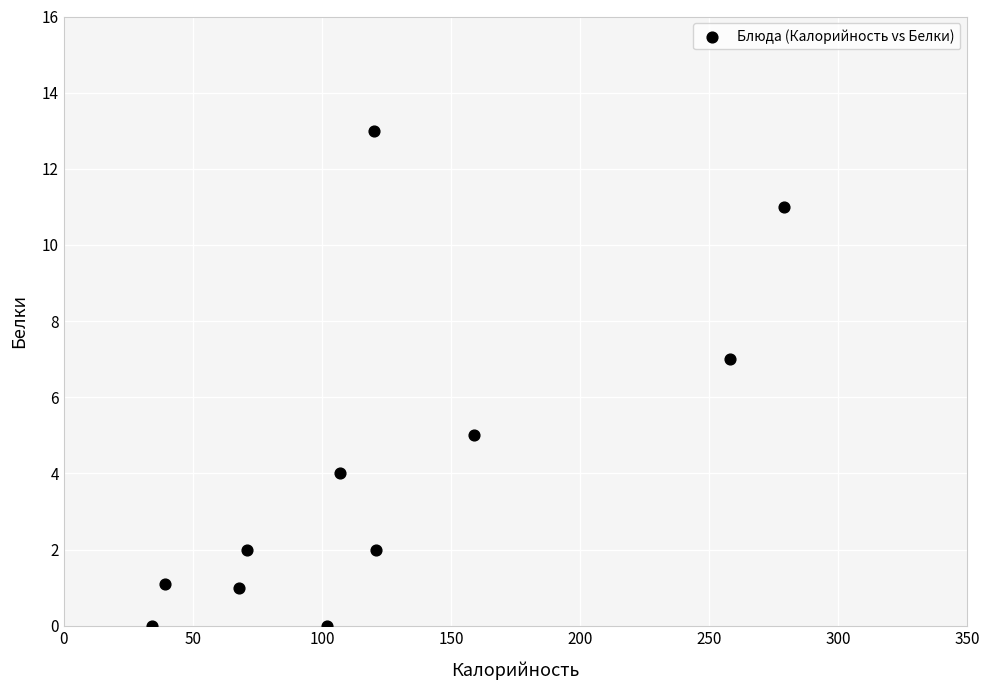

What is the range of Y values (max minus min)?

13.0